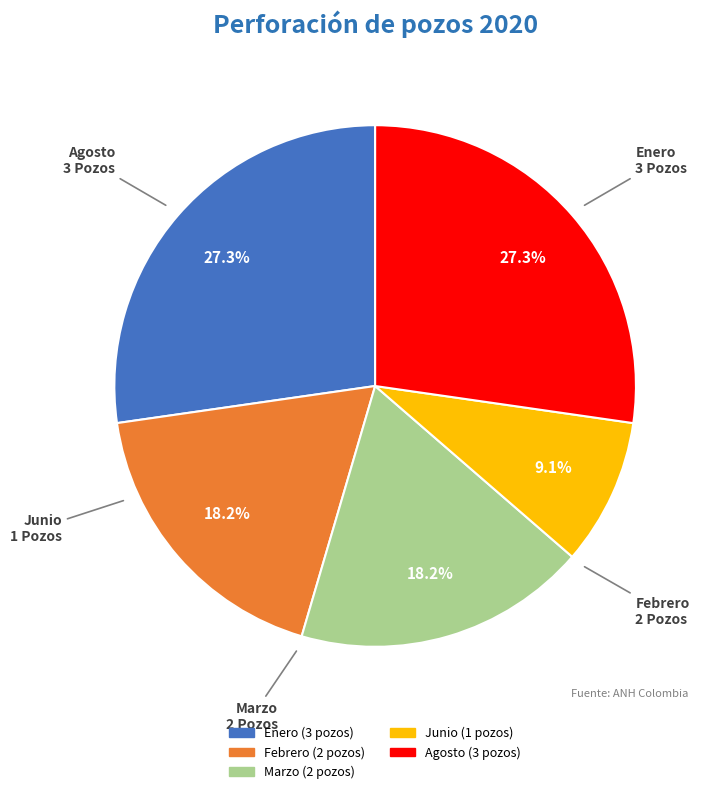

To the nearest percent, what is the difference between the largest and smallest slice percentages?

18%